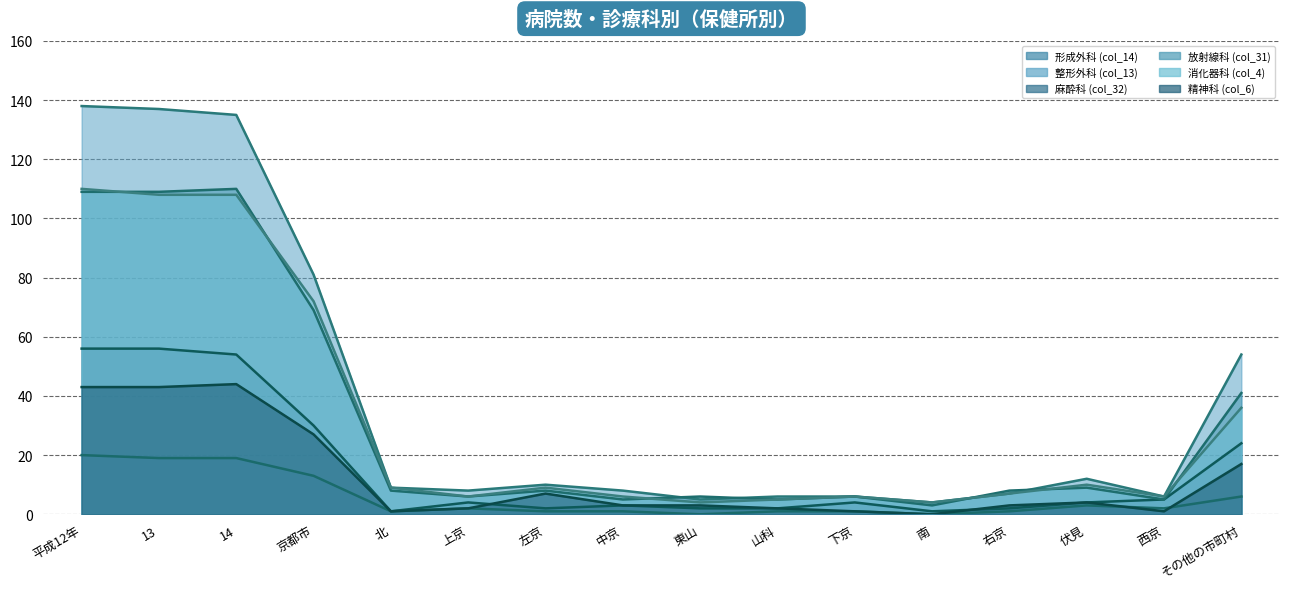

The value of 放射線科 (col_31) (line) at 西京 is 8. True or false?

False